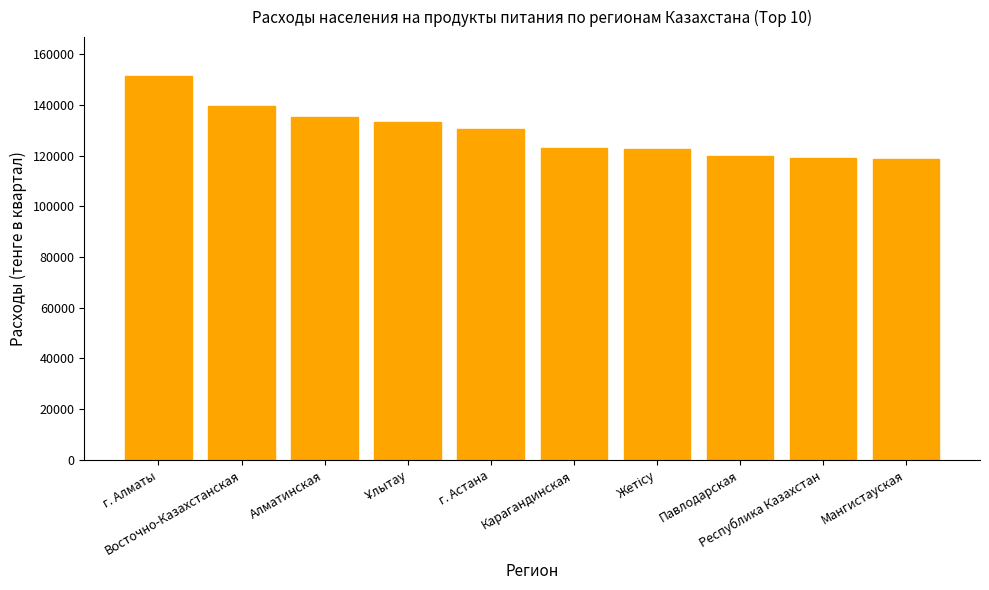

What is the maximum value shown in the chart?

151539